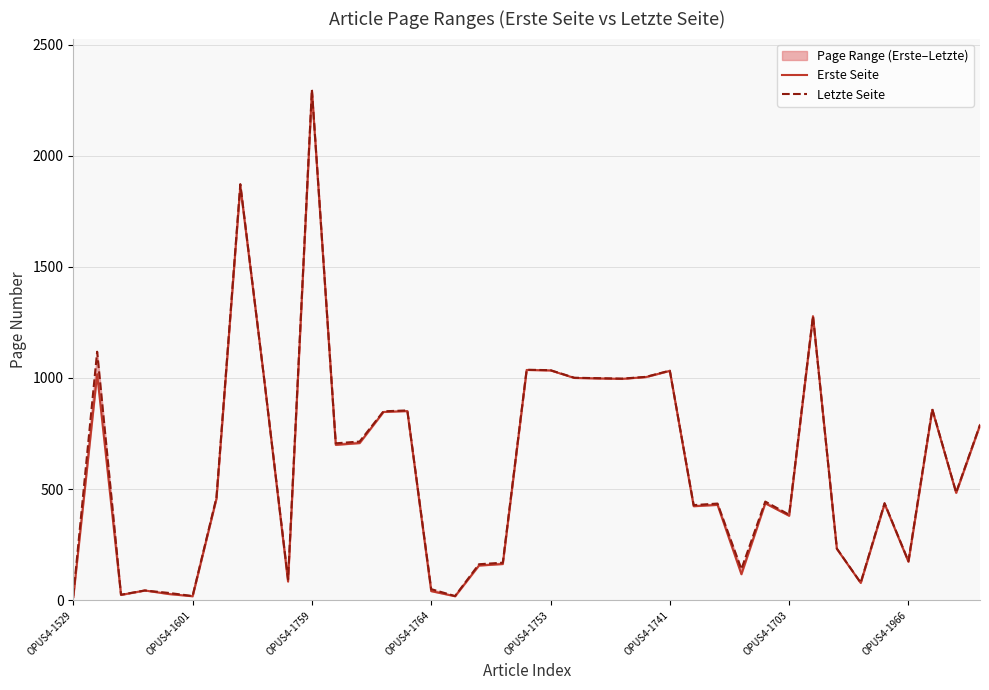

True or false: Erste Seite and Letzte Seite cross at least once.

False